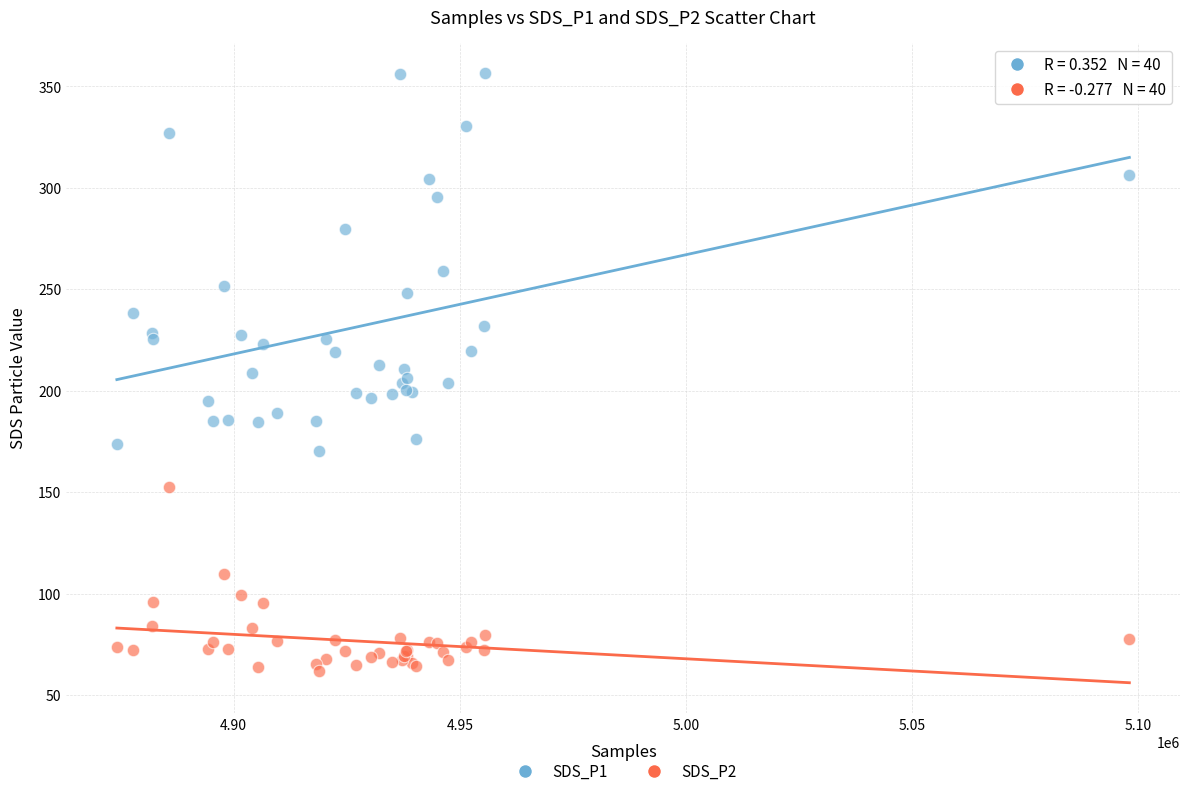

What is the X range (max minus min) for the scatter plot?

223826.0